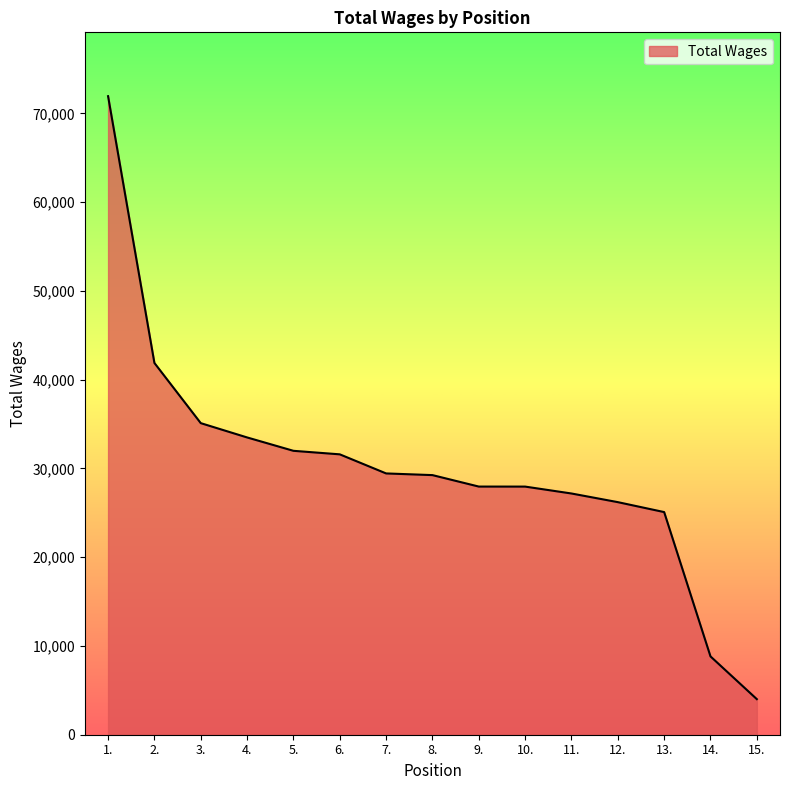

Which label corresponds to the largest value in the chart?

1.